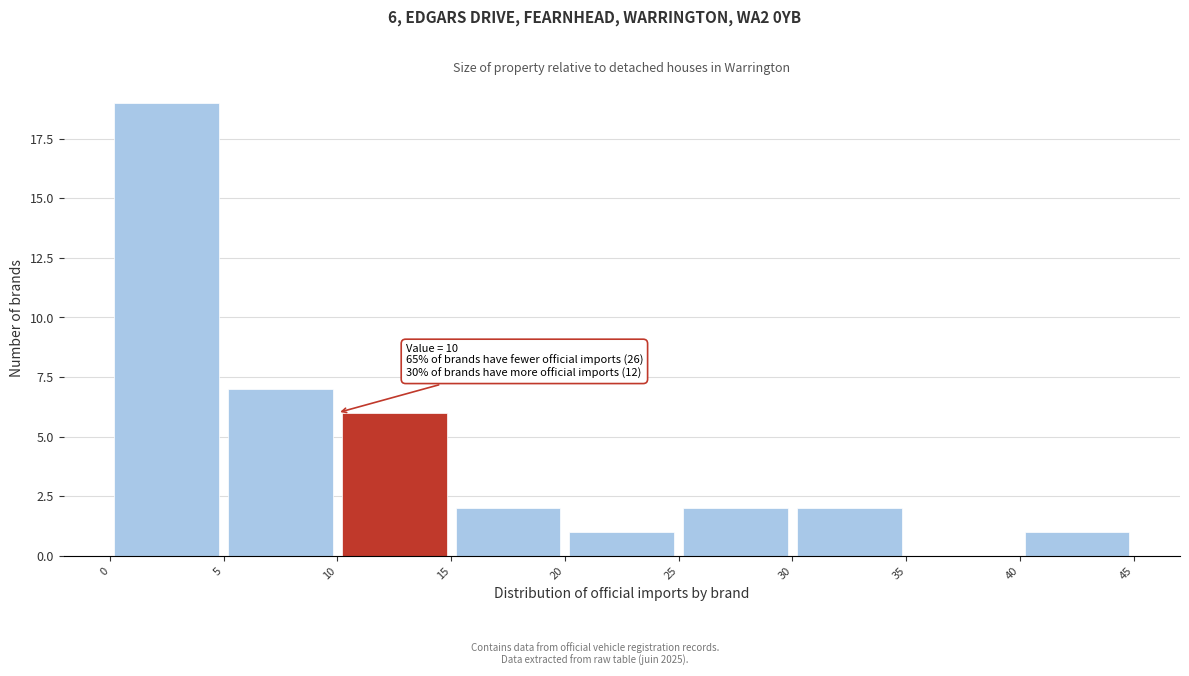

Over which range of the x-axis is the bar tallest?

0 to 5